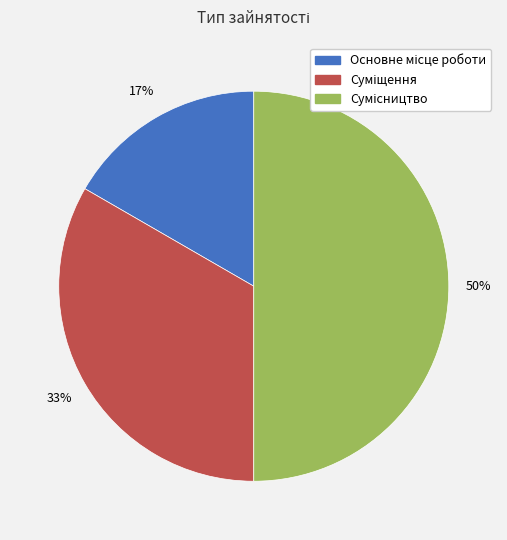

To the nearest percent, what is the difference between the largest and smallest slice percentages?

33%